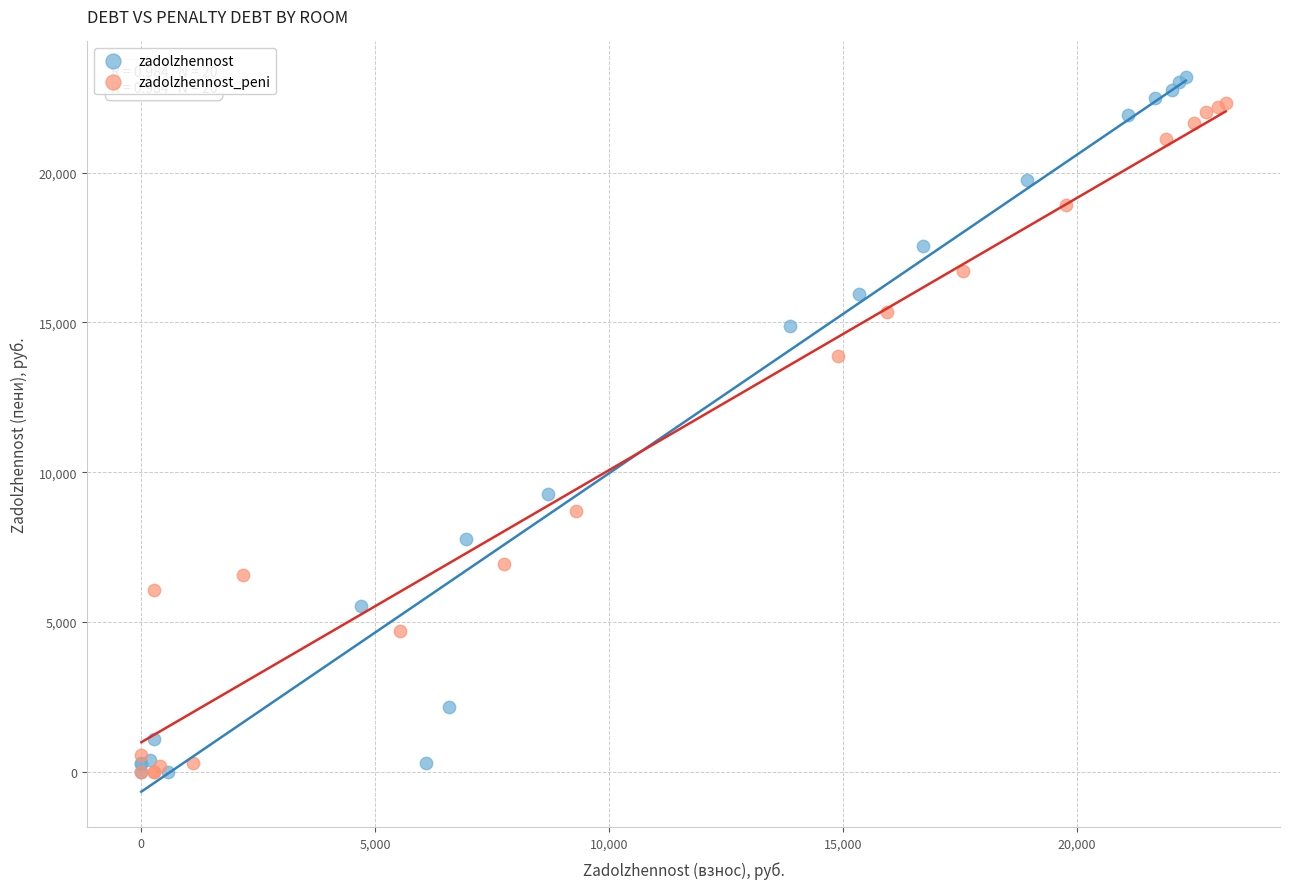

What are all the series names shown in the legend?

zadolzhennost, zadolzhennost_peni